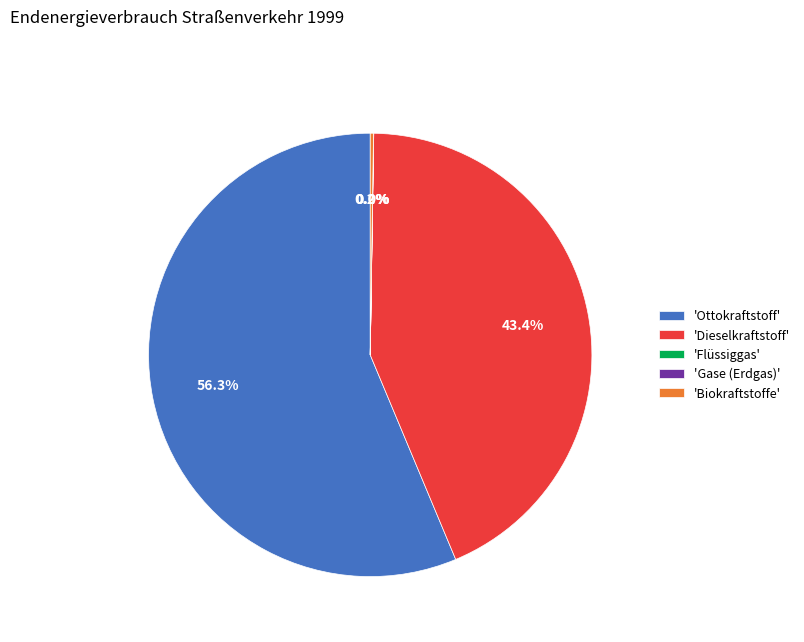

Which category has the biggest portion of the pie?

'Ottokraftstoff'